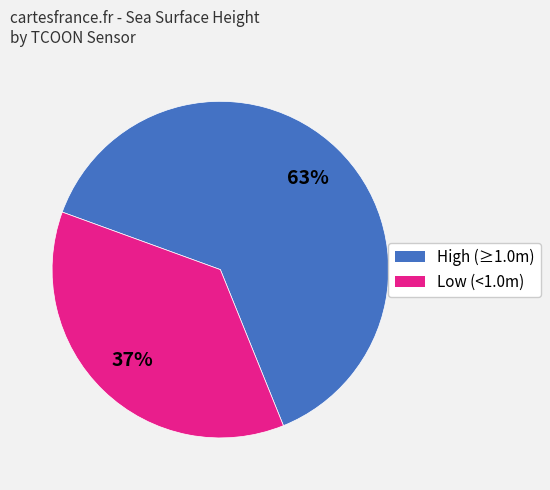

Is there any slice that represents more than half of the pie?

Yes